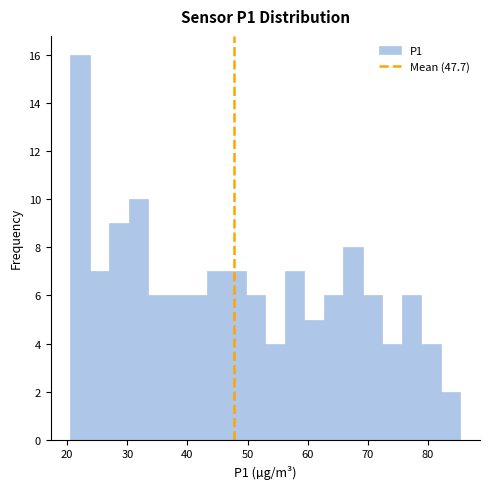

Around what value on the x-axis is the tallest bar? Give the approximate position of its centre, as read against the axis.

22